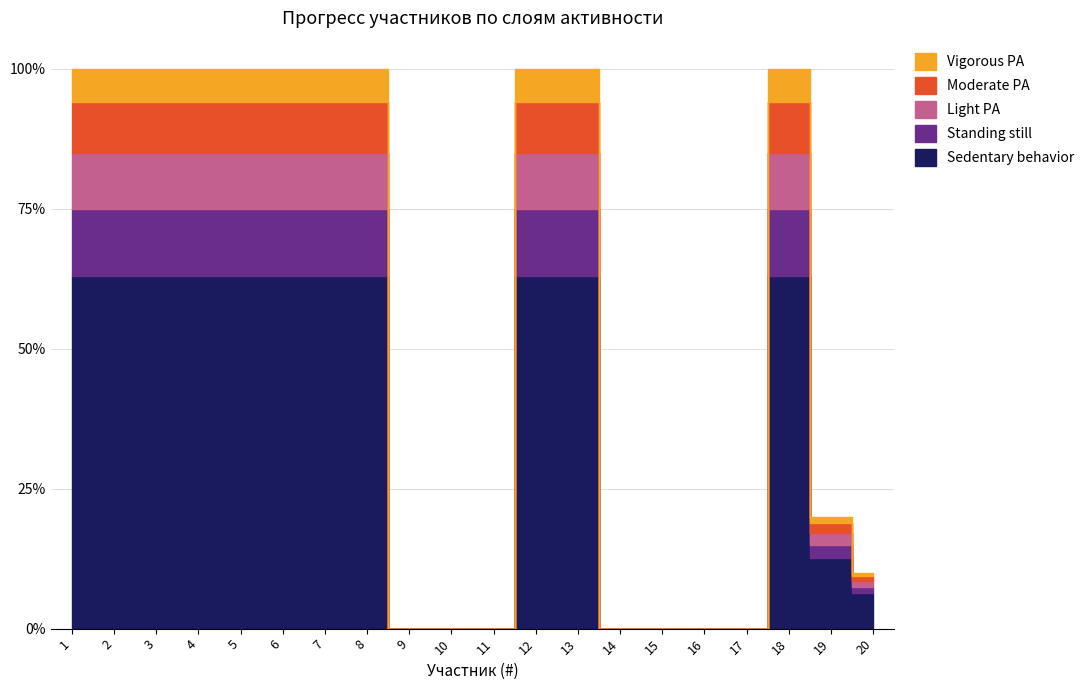

The value at 17 is 0. True or false?

True